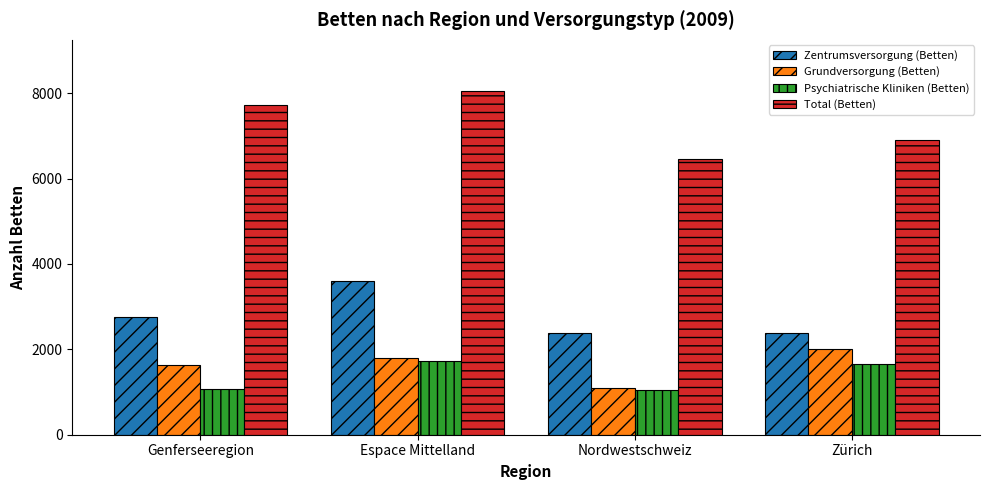

Which series has the widest spread of values?

Total (Betten)